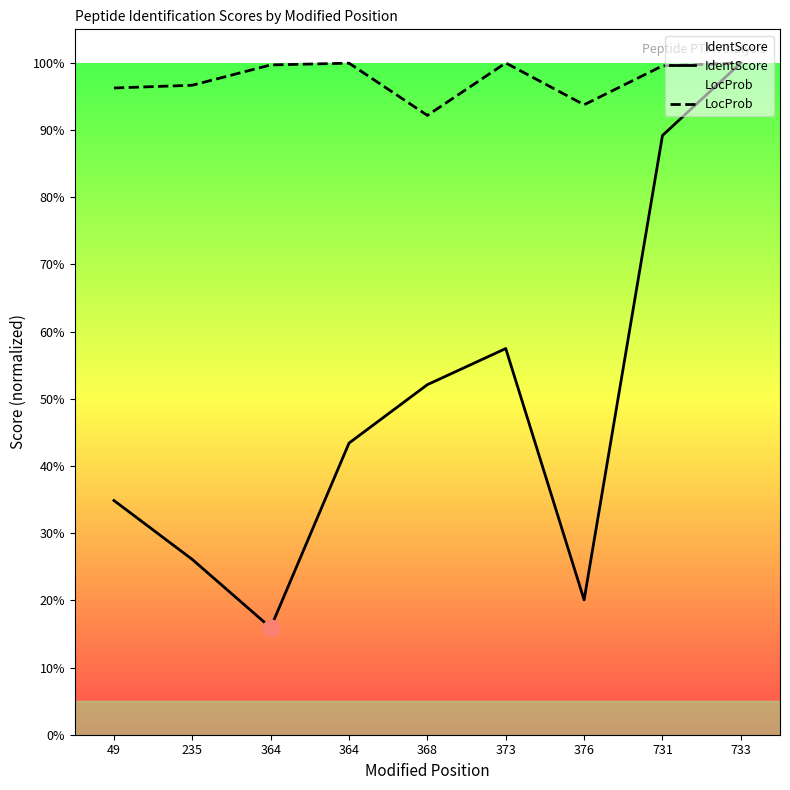

The value of IdentScore at 364 is 0.2. True or false?

True